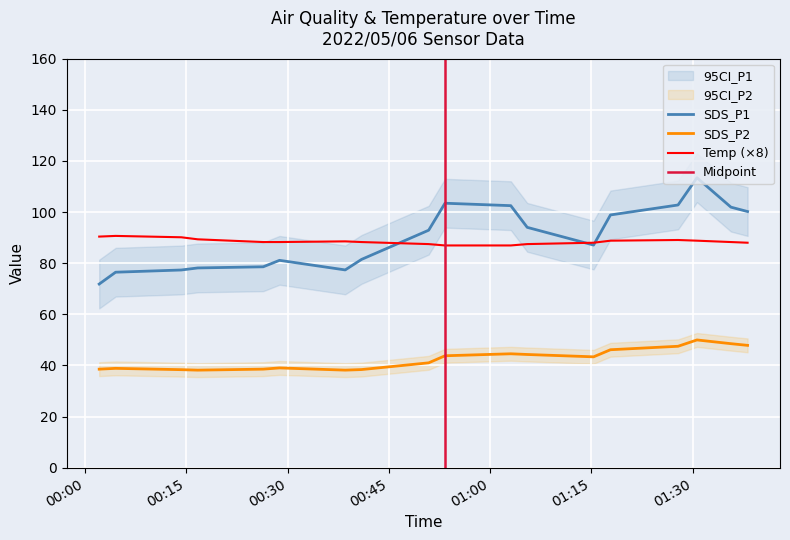

What is the sum of all SDS_P2 values?

764.9